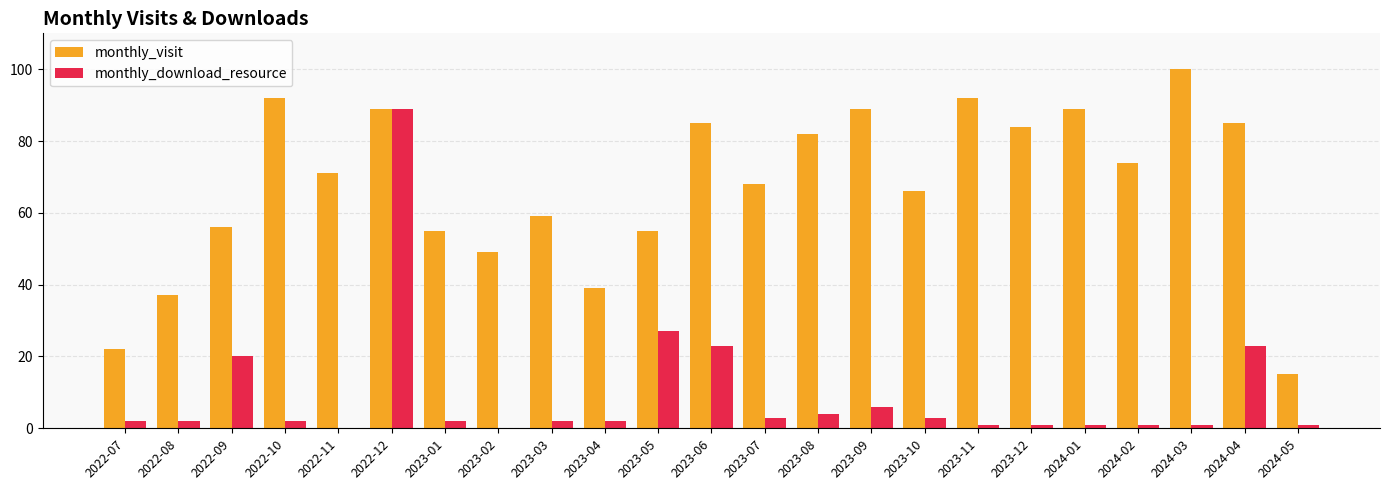

What is the sum of all monthly_download_resource values?

216